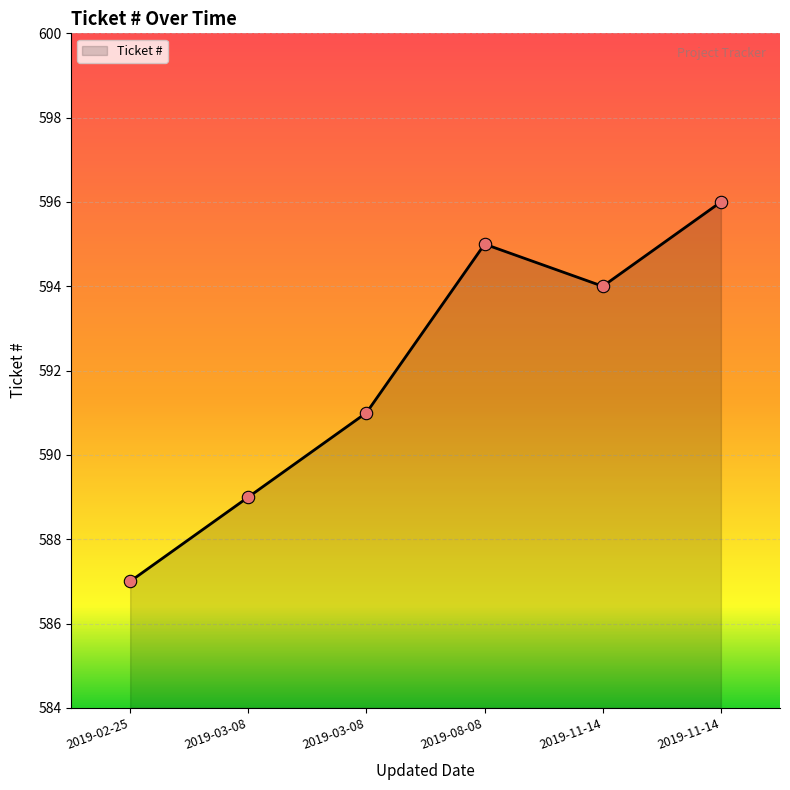

Approximately how many times larger is the value at 2019-11-14 compared to 2019-08-08?

1.0